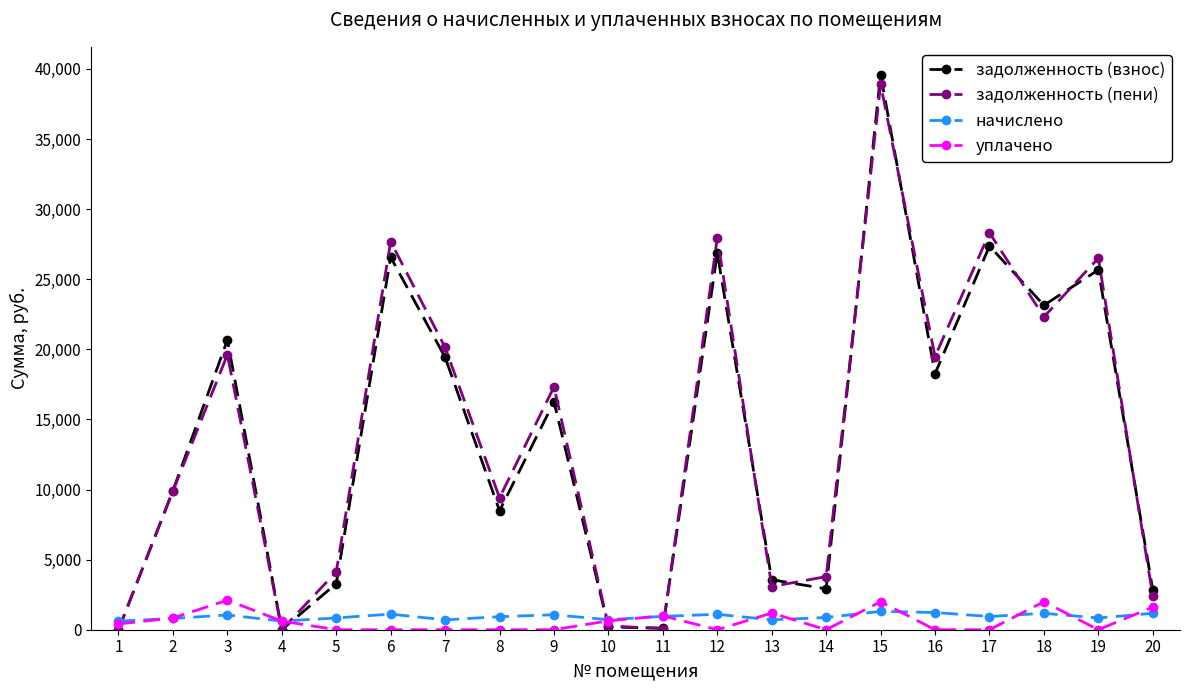

The value of задолженность (взнос) at 1 is 0.0. True or false?

True